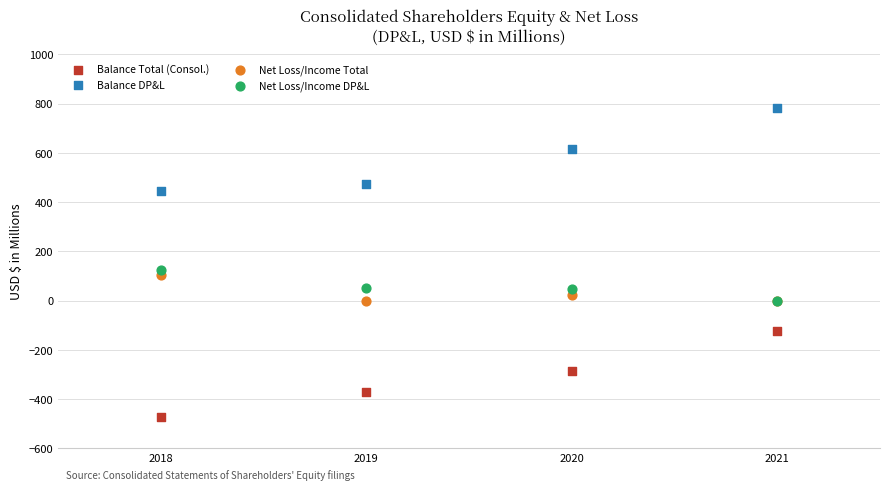

Which series reaches the maximum Y coordinate?

Balance DP&L